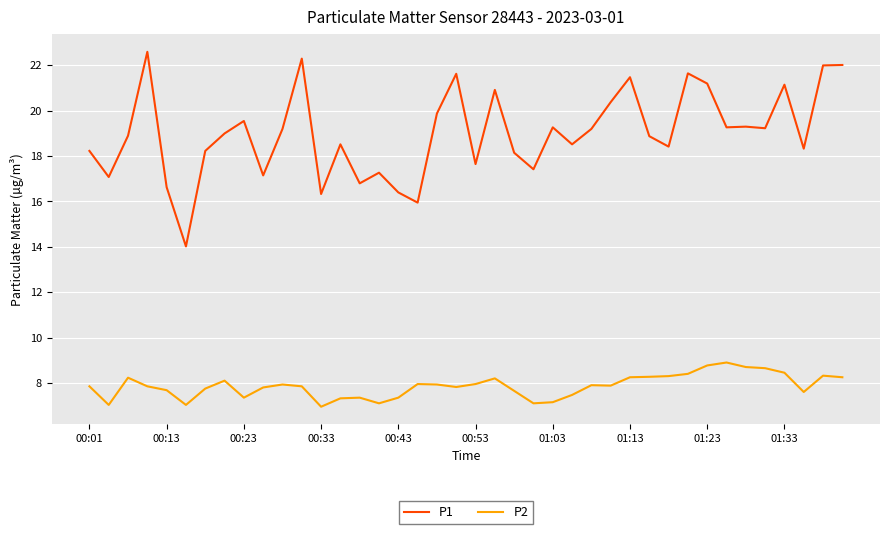

Which series has the largest range (max minus min)?

P1